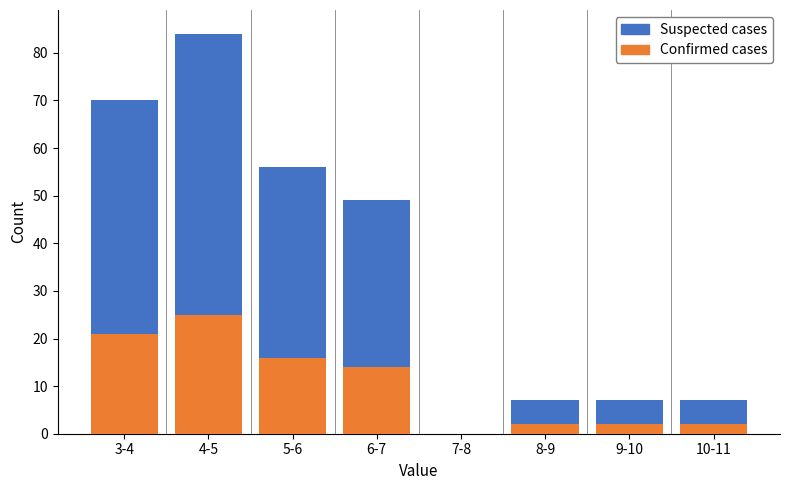

Reading left to right, transcribe the values for Confirmed cases.

3-4=21	4-5=25	5-6=16	6-7=14	7-8=0	8-9=2	9-10=2	10-11=2